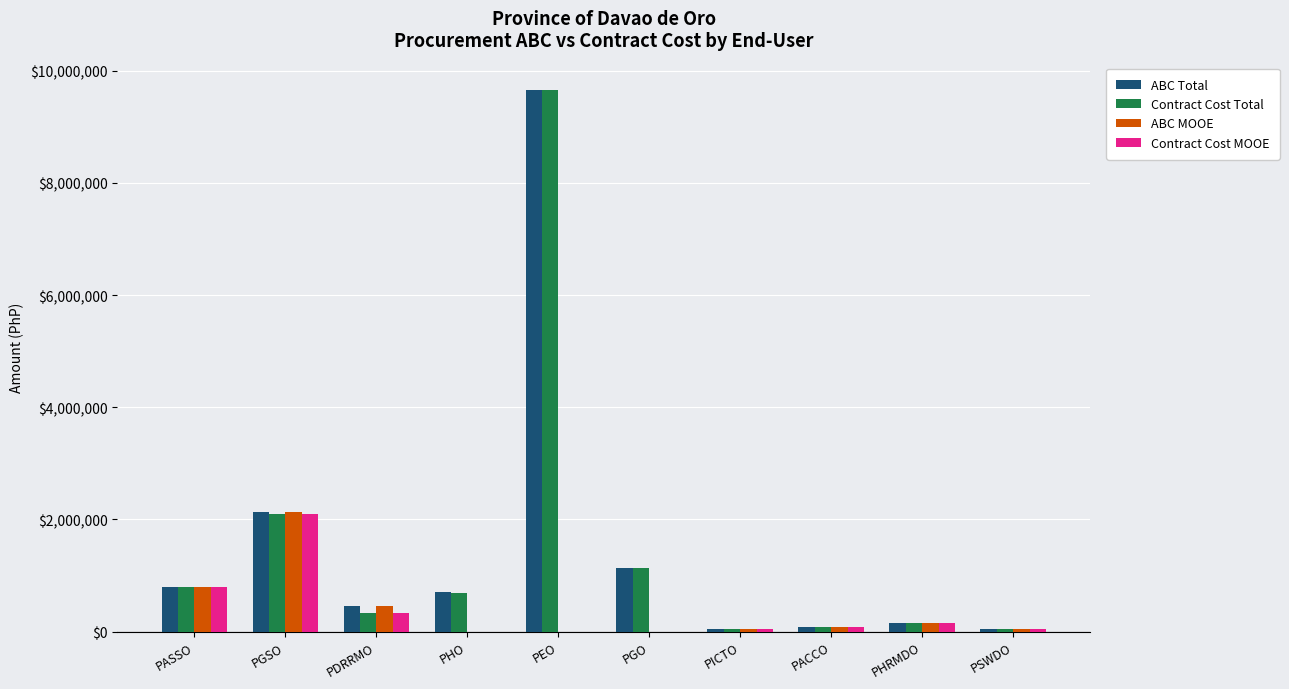

Are the bars horizontal?

No